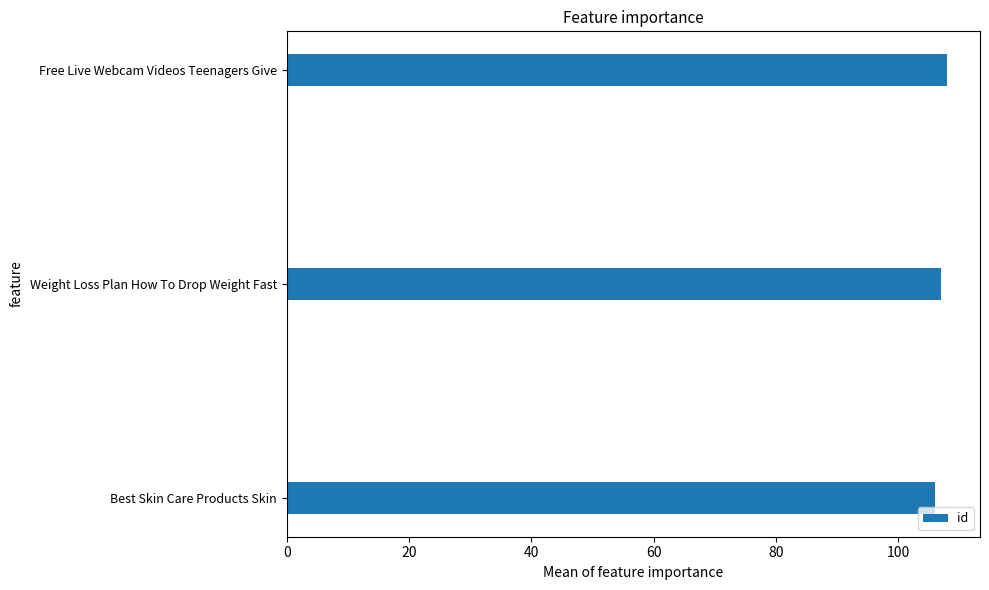

What is the maximum value shown in the chart?

108